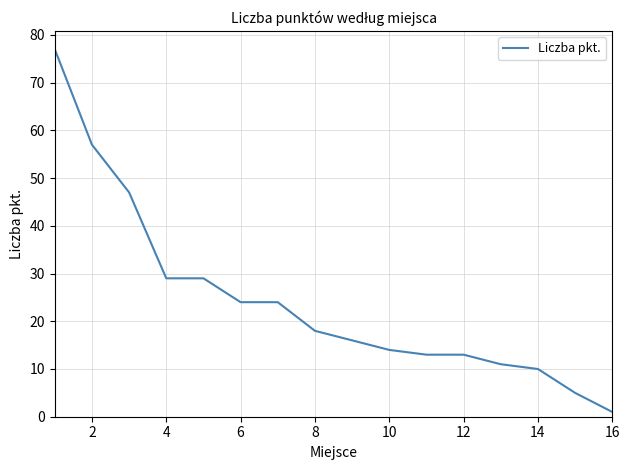

What is the difference between the maximum and minimum values?

76